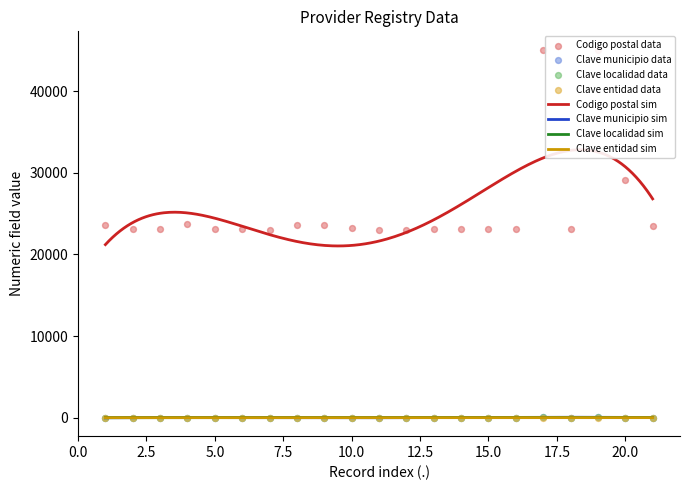

At how many categories does at least one series exceed 33089?

2